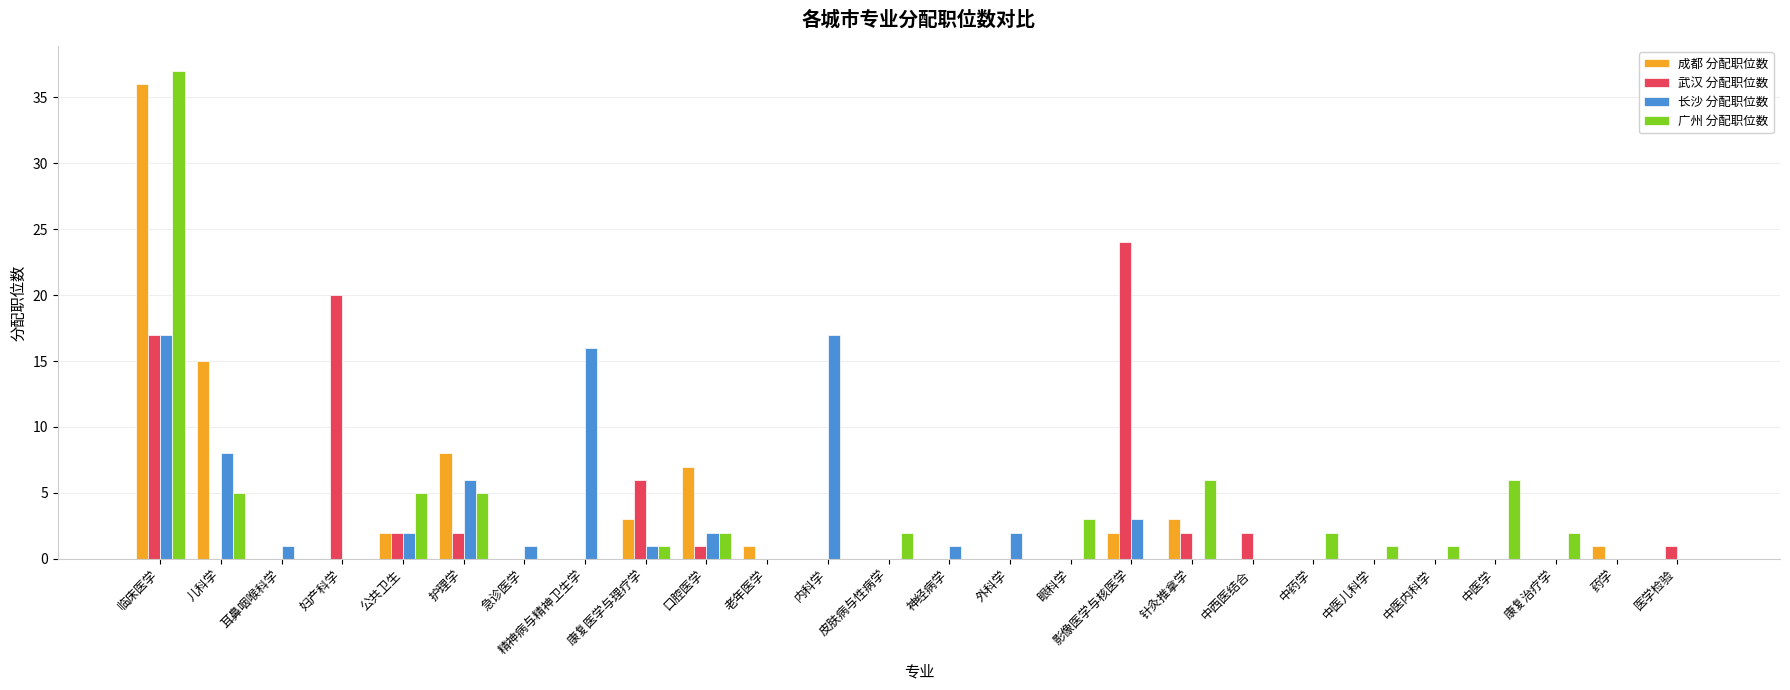

Is the value of 长沙 分配职位数 at 临床医学 greater than the value of 成都 分配职位数 at 妇产科学?

Yes